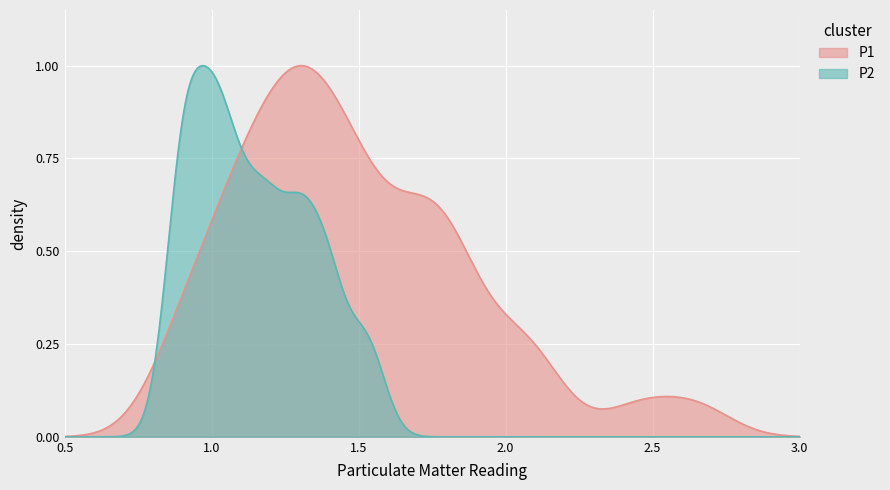

What are all the series names shown in the legend?

P1, P2